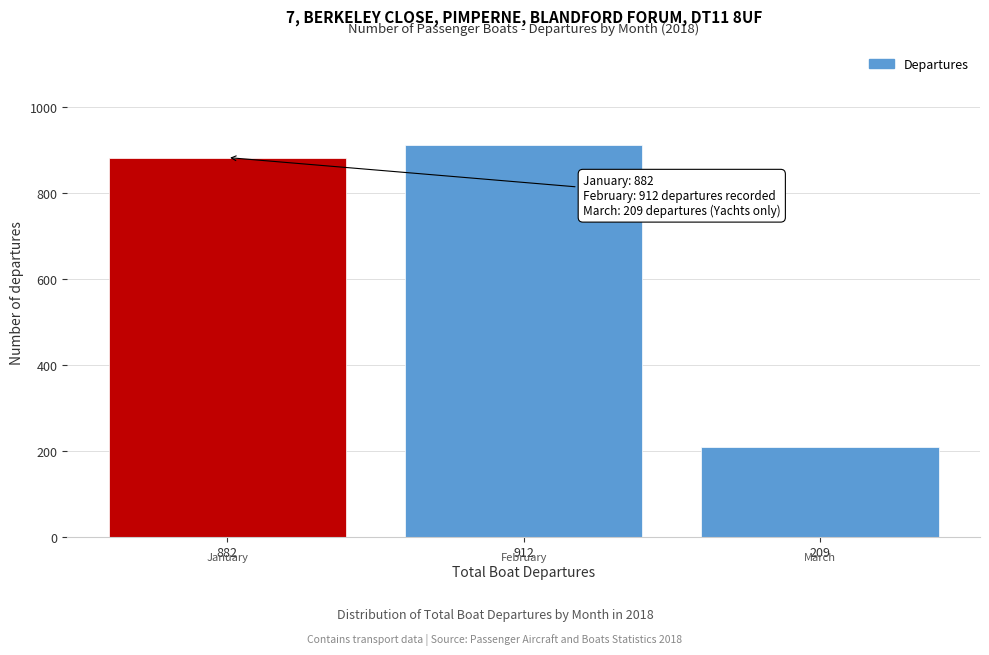

Reading left to right, extract all data points from this chart.

882	912	209